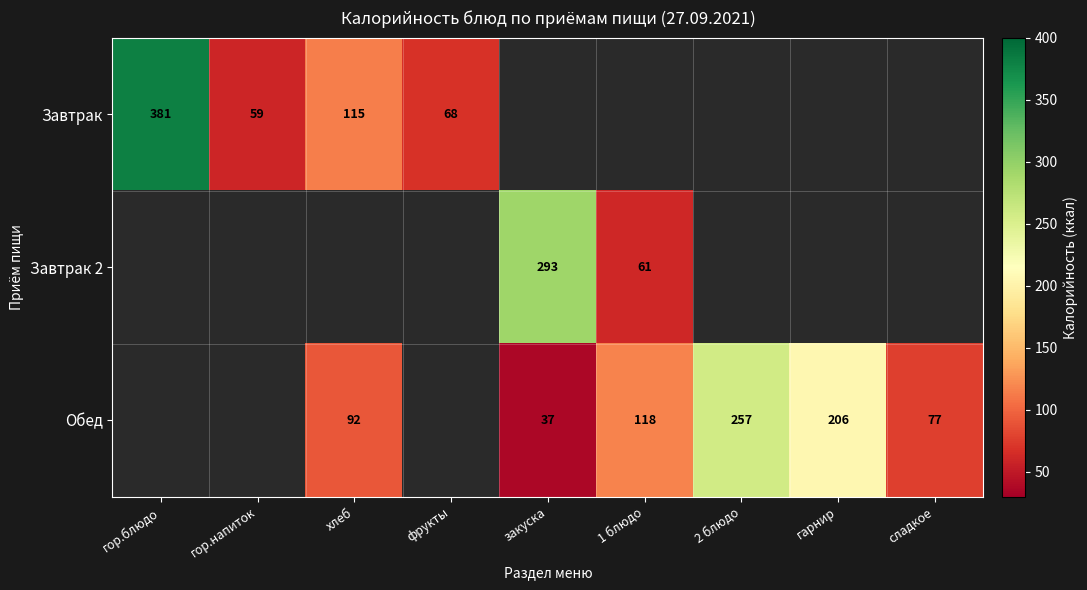

The Завтрак series shows 35 at фрукты. True or false?

False